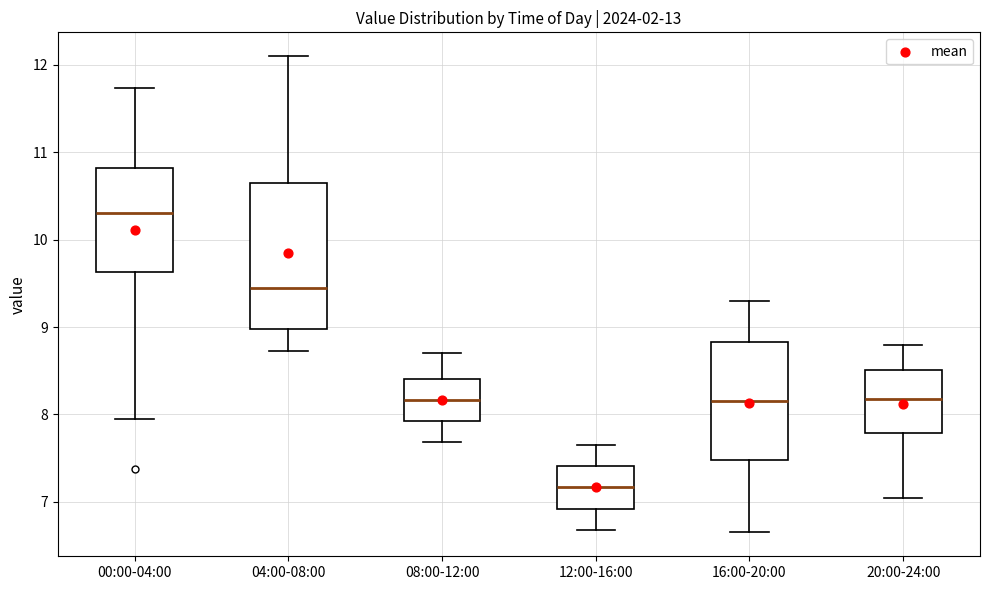

Which box's median line is the highest?

00:00-04:00